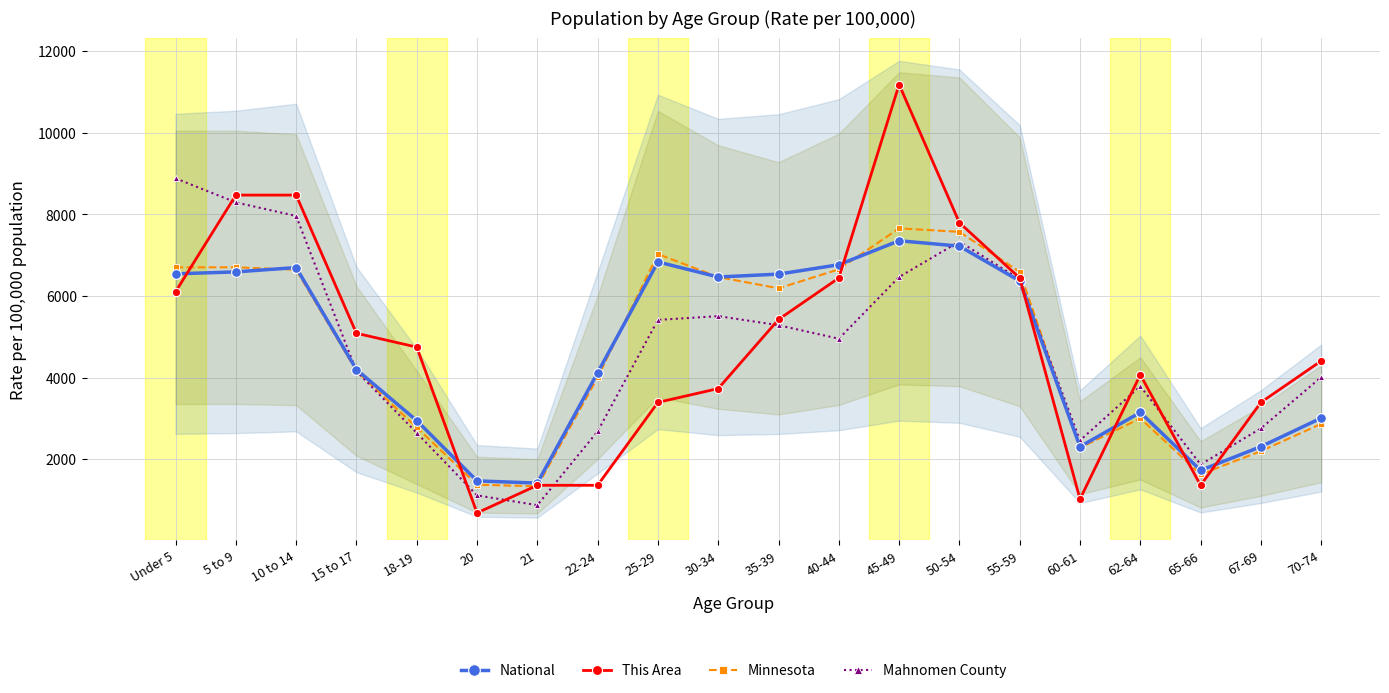

What is the lowest value of the National series?

1410.3